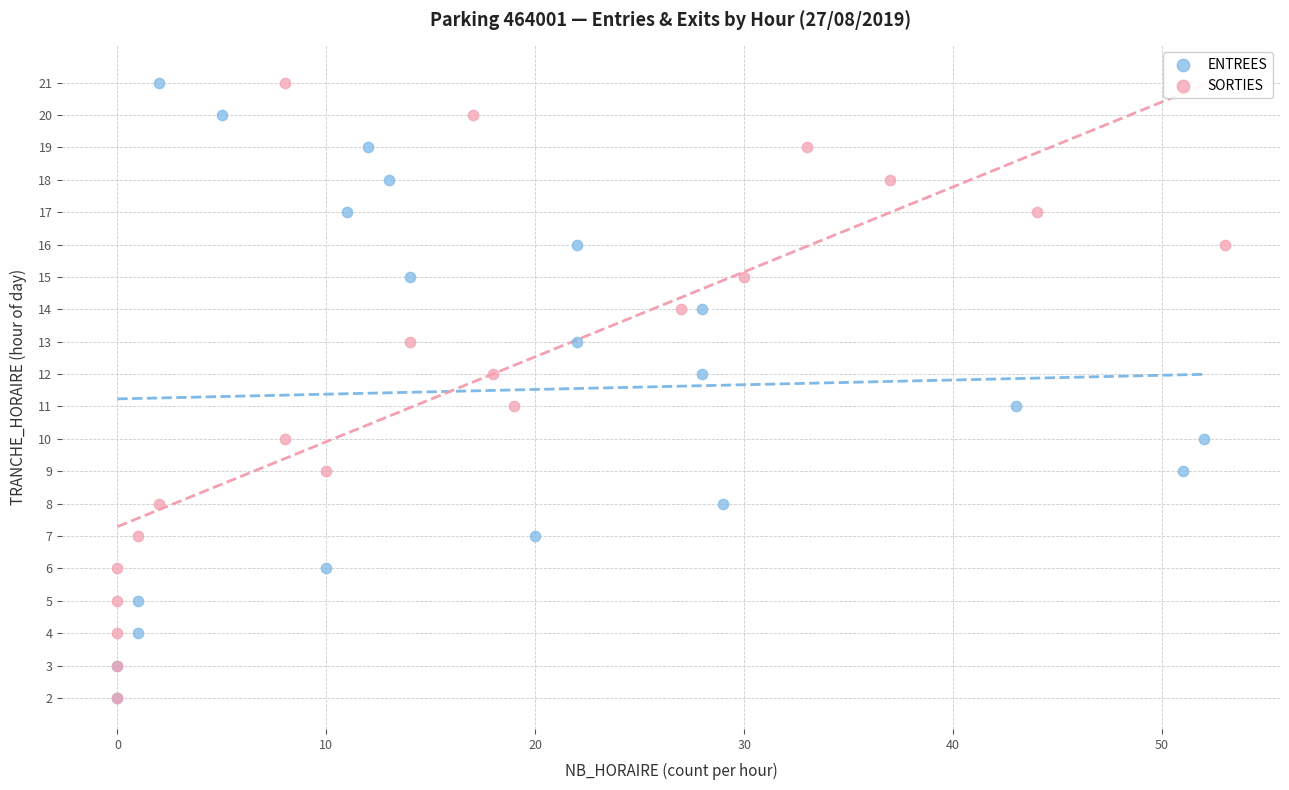

What are all the series names shown in the legend?

ENTREES, SORTIES